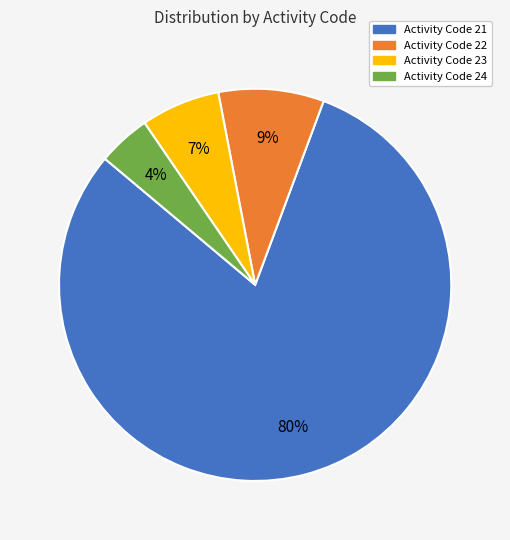

Rank the categories by value from highest to lowest.

Activity Code 21, Activity Code 22, Activity Code 23, Activity Code 24